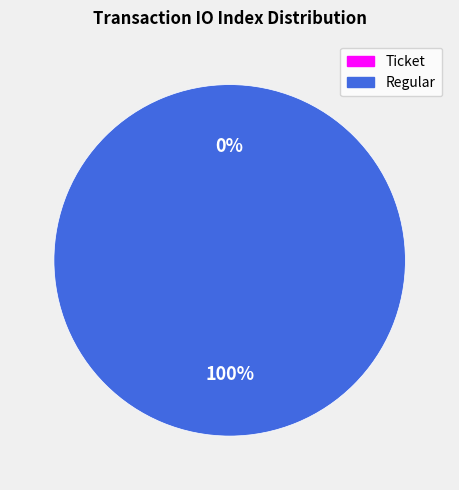

To the nearest percent, what is the difference between the Regular and Ticket slice percentages?

100%